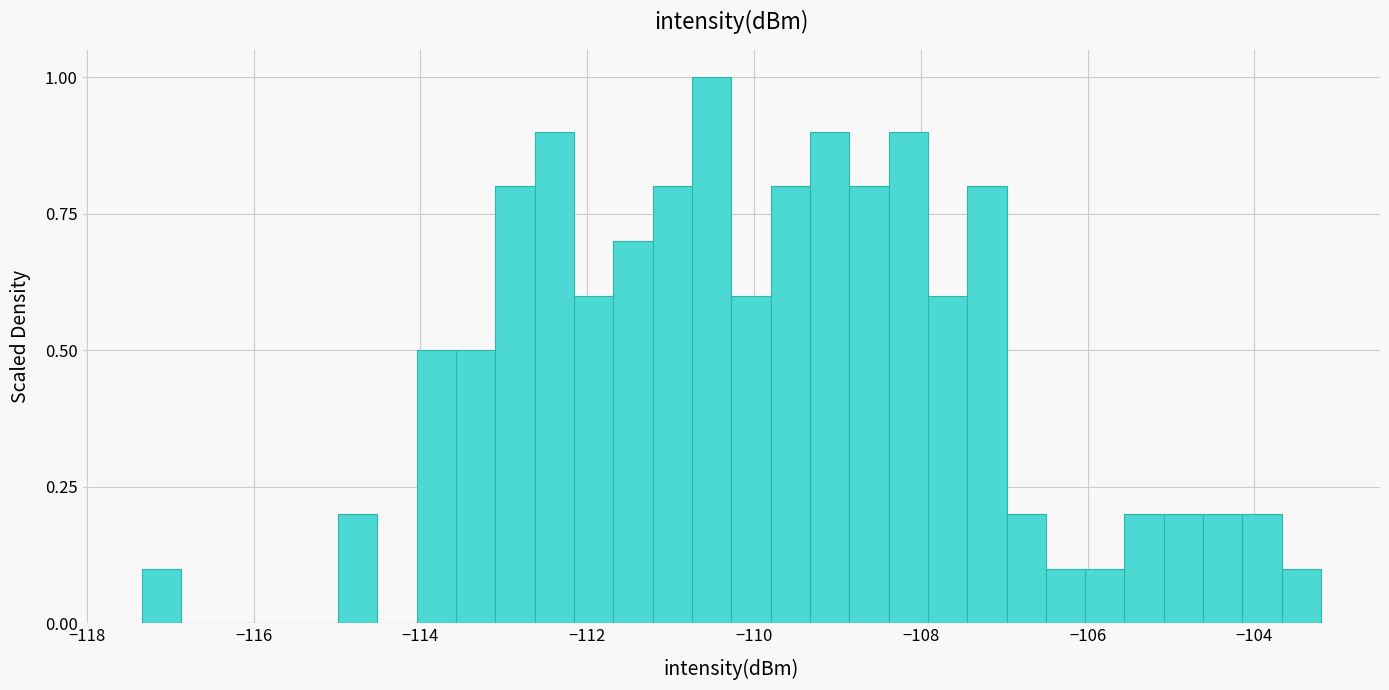

Read against the x-axis, roughly where is the centre of the tallest bar?

-110.6